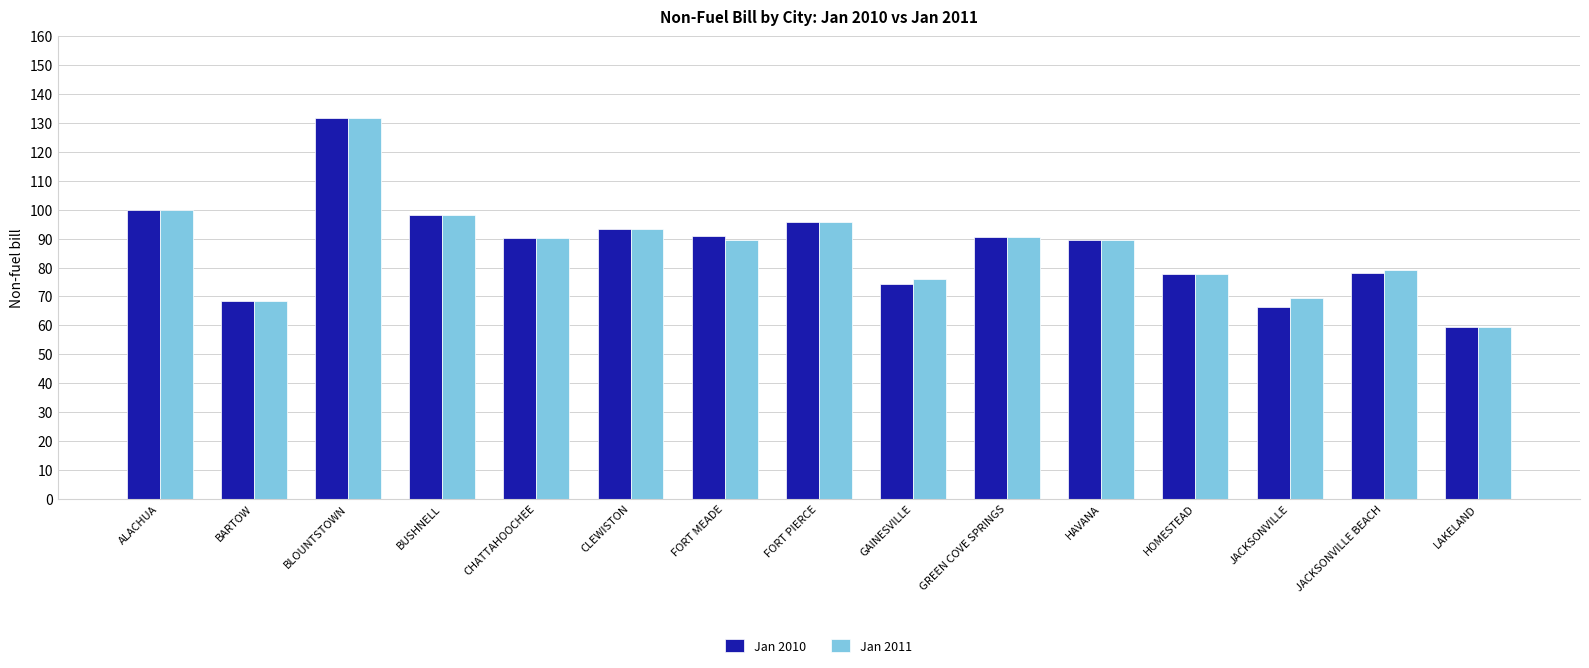

Which series has the largest range (max minus min)?

Jan 2011